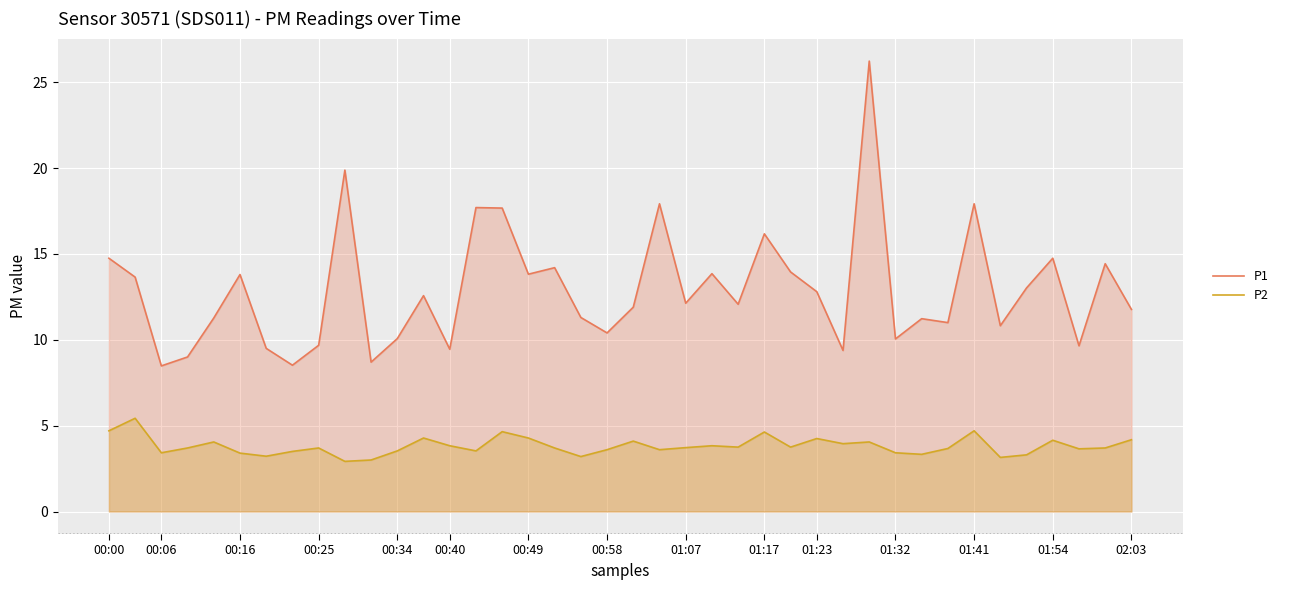

Rank the series by their maximum value, from lowest to highest.

P2, P1